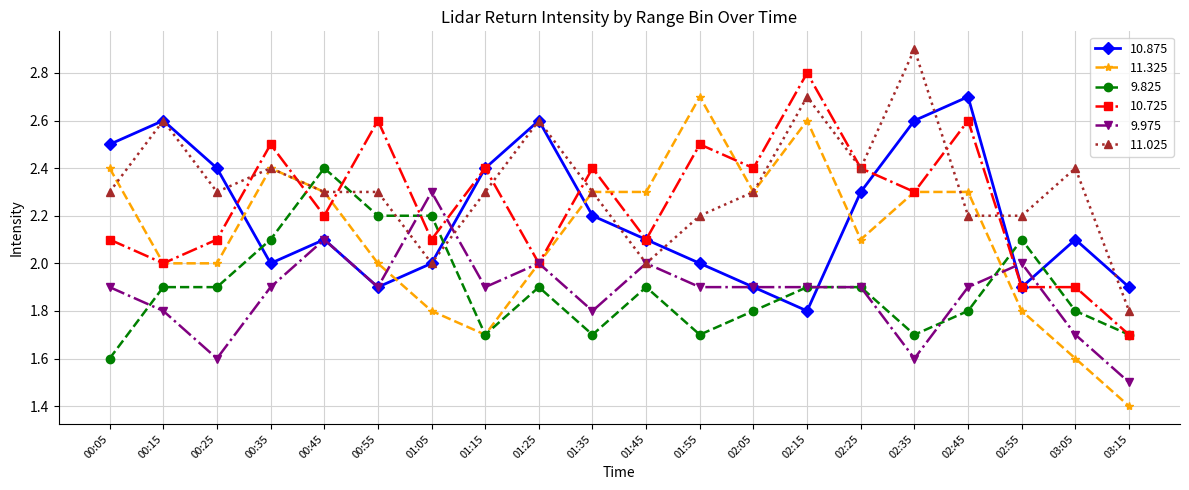

At which label does 10.875 first exceed 2?

00:05